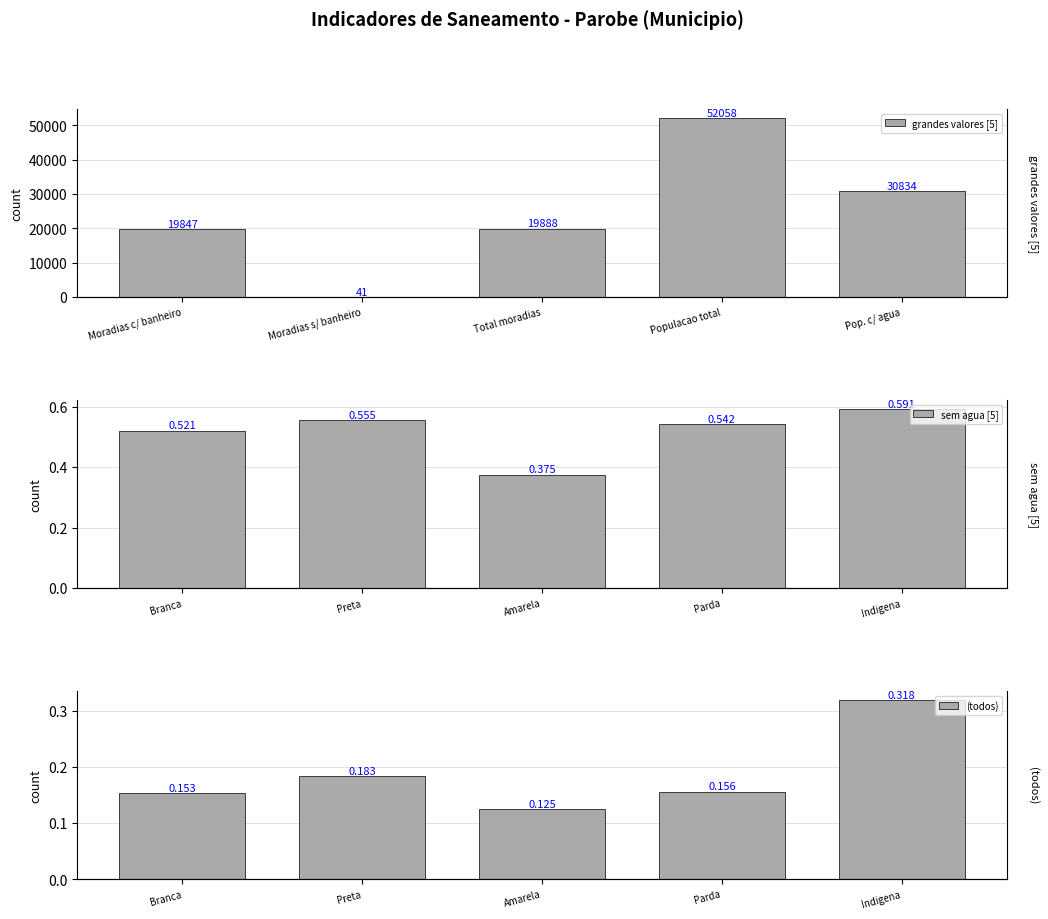

How many groups of bars are there?

5